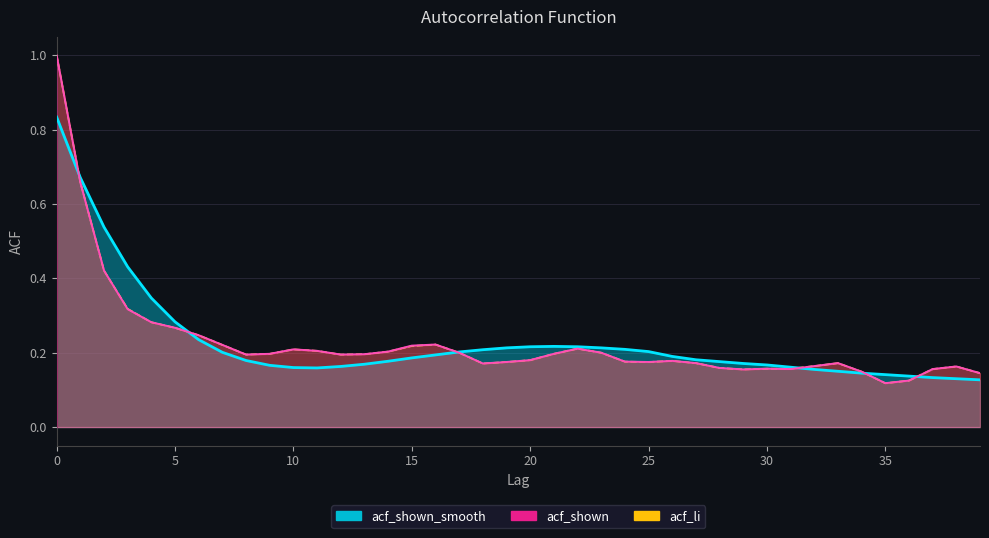

Where is the first local maximum?

21